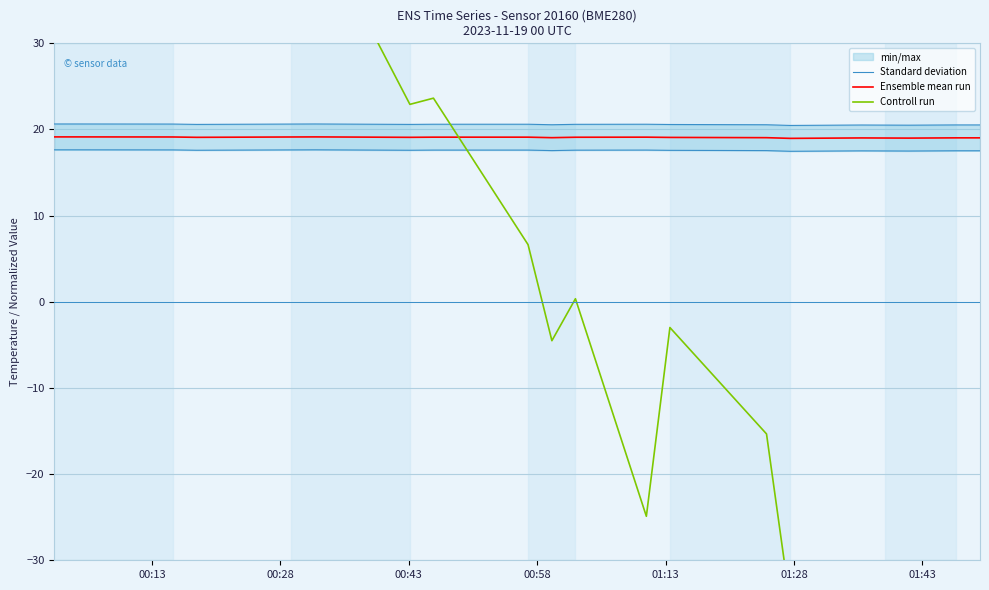

True or false: Standard deviation has more than 2 interior local peaks.

True